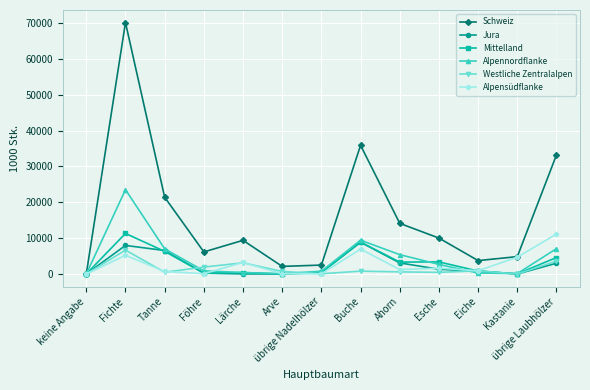

What is the difference between the Schweiz values at Fichte and Föhre?

63945